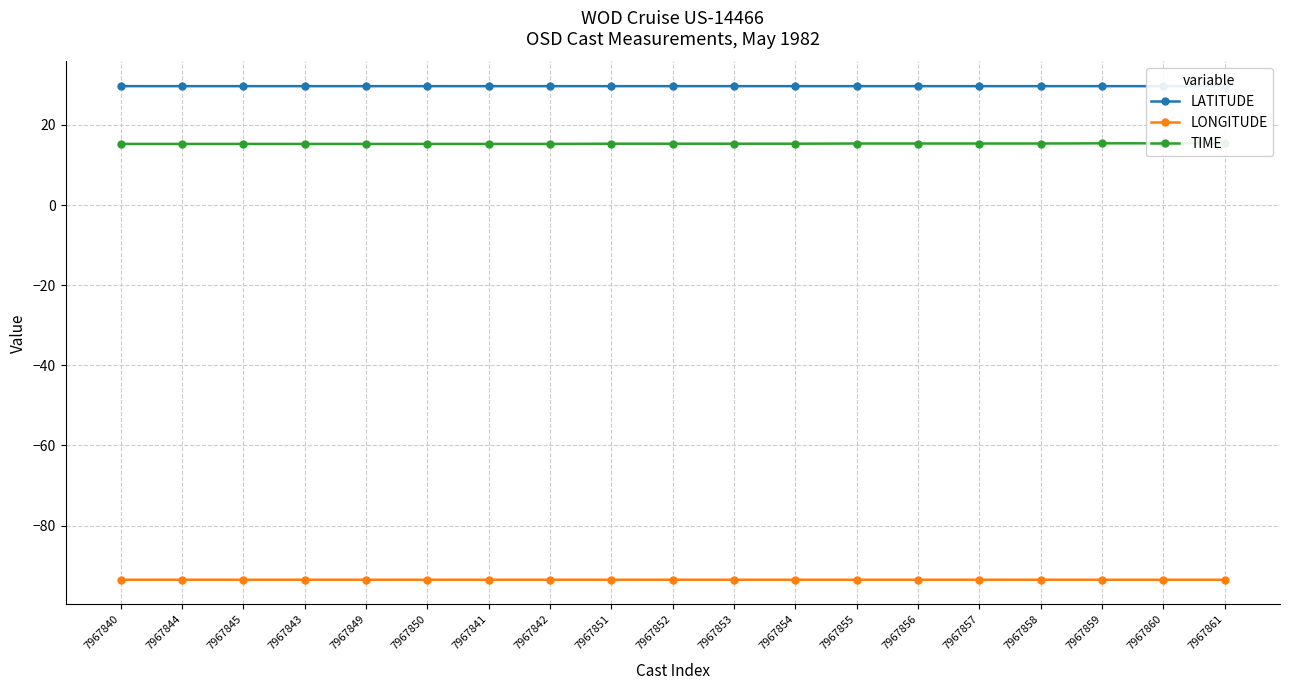

What are all the series names shown in the legend?

LATITUDE, LONGITUDE, TIME